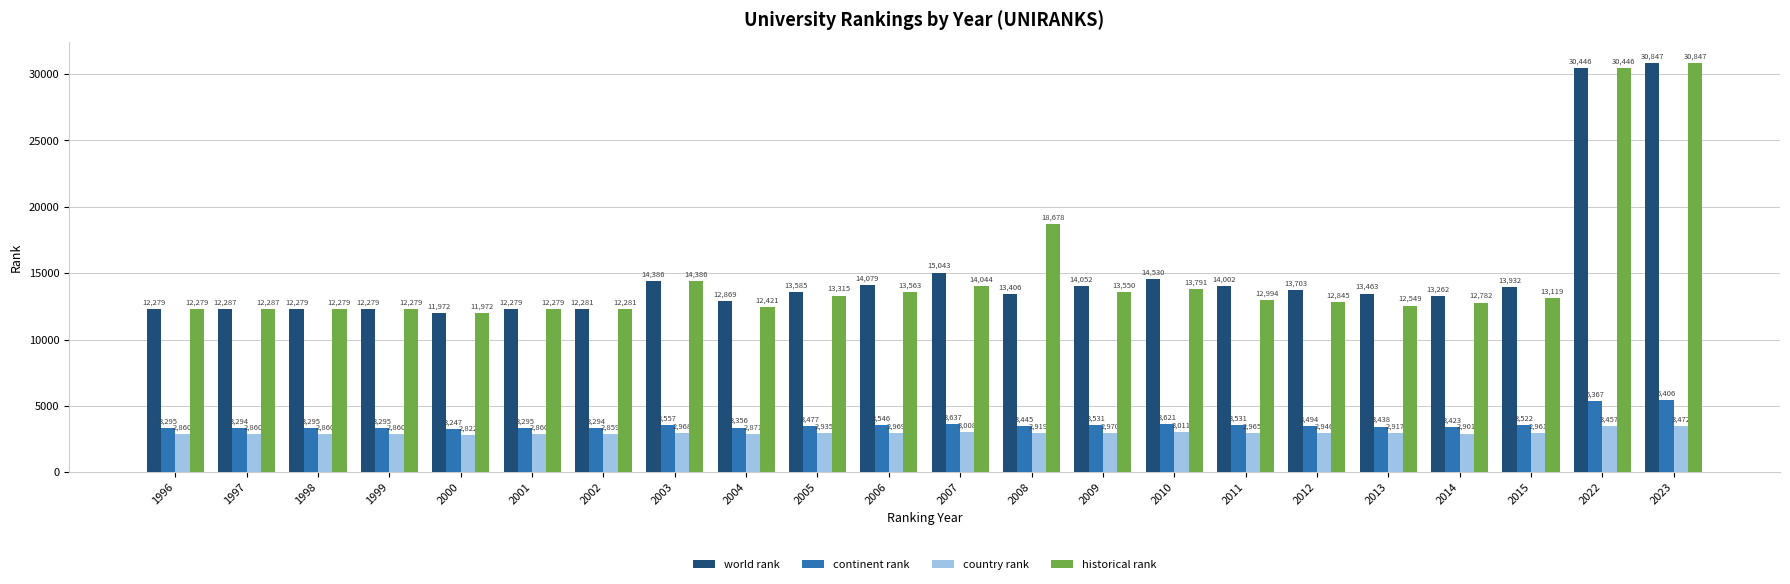

True or false: world rank has a value of 14079 at 2006.

True